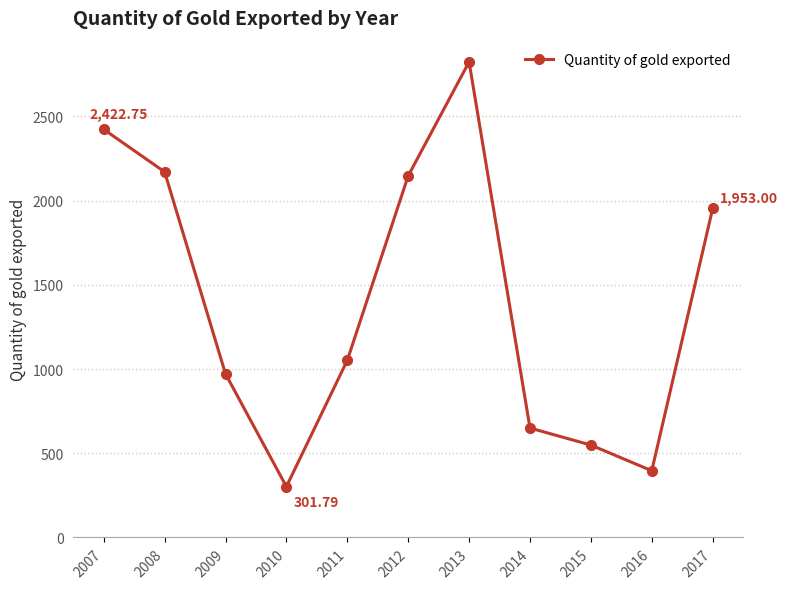

Is it true that the value at 2009 is 388.6?

False